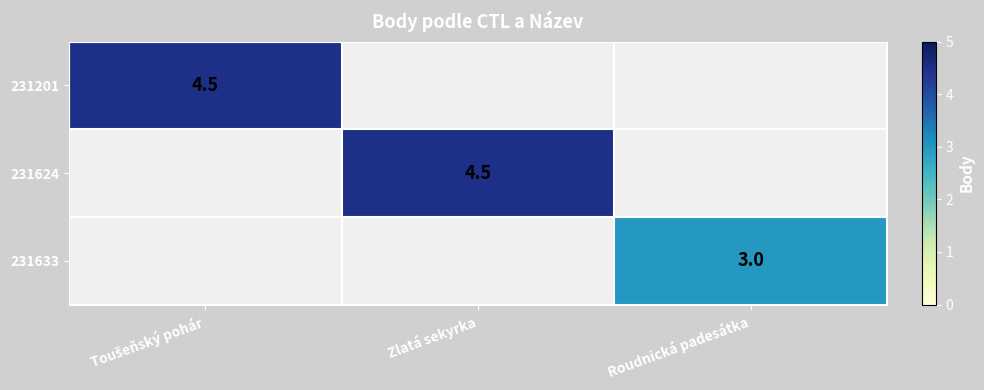

True or false: 231633 has a value of 3.0 at Roudnická padesátka.

True